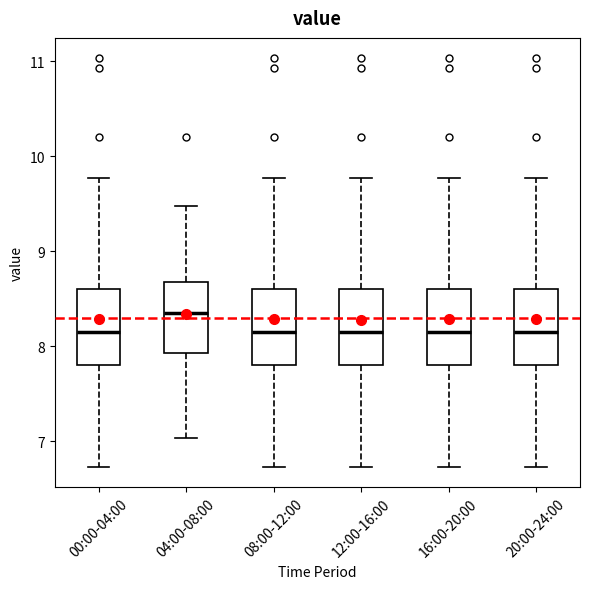

Where does the median line of the box for 12:00-16:00 sit on the y-axis? The values are not printed on the chart, so give them approximately, as read against the axis.

8.2